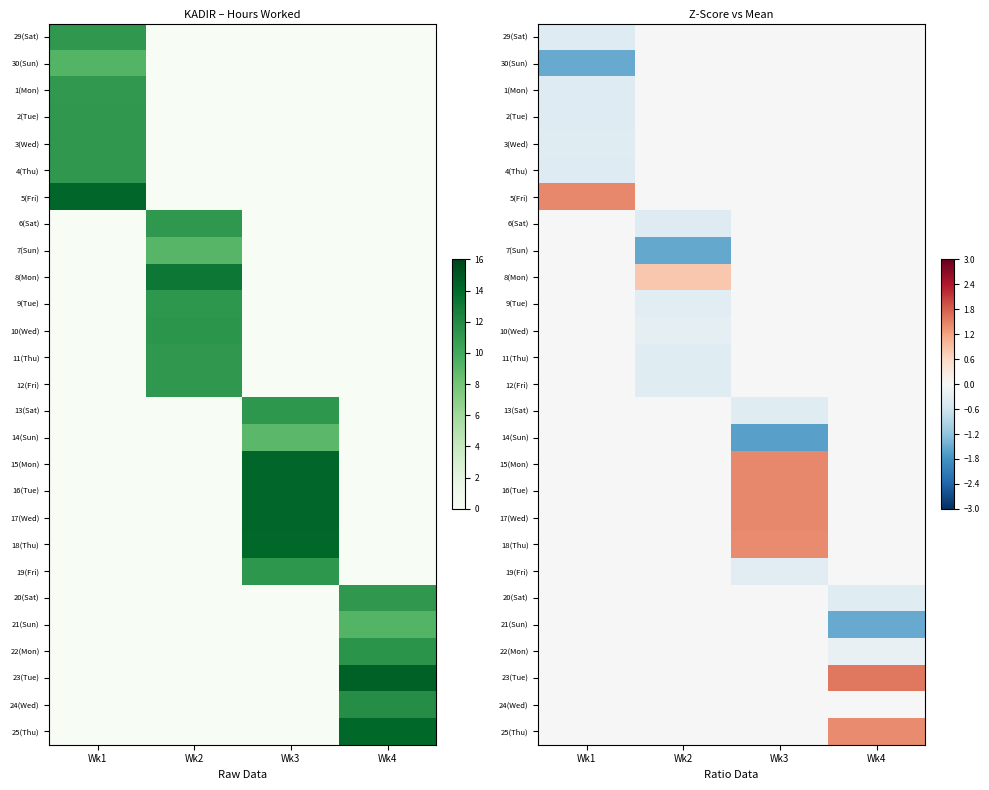

At which category is the sum across all series the highest?

Wk3